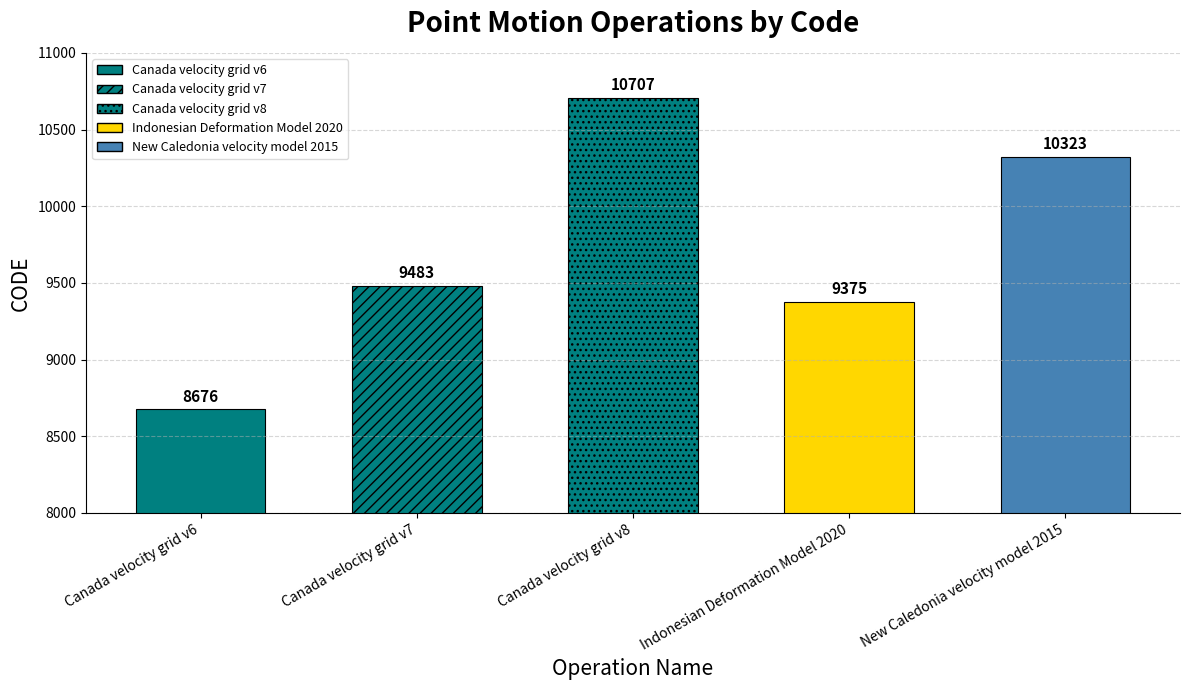

How many bars are there in total?

5